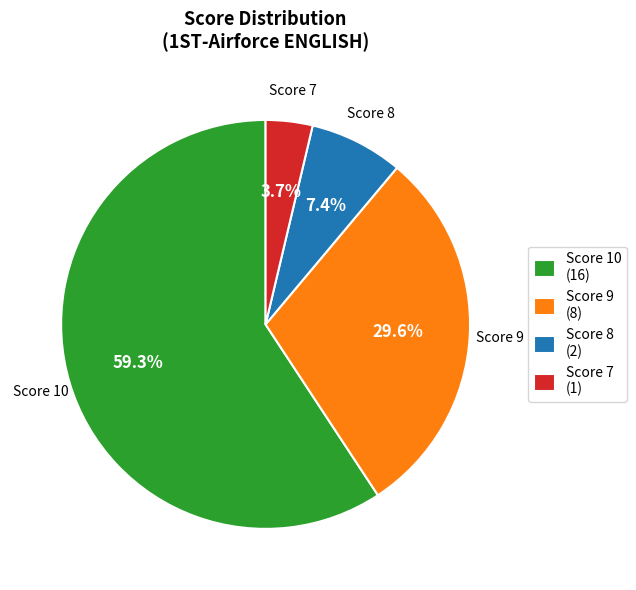

Rank the categories by value from highest to lowest.

Score 10, Score 9, Score 8, Score 7